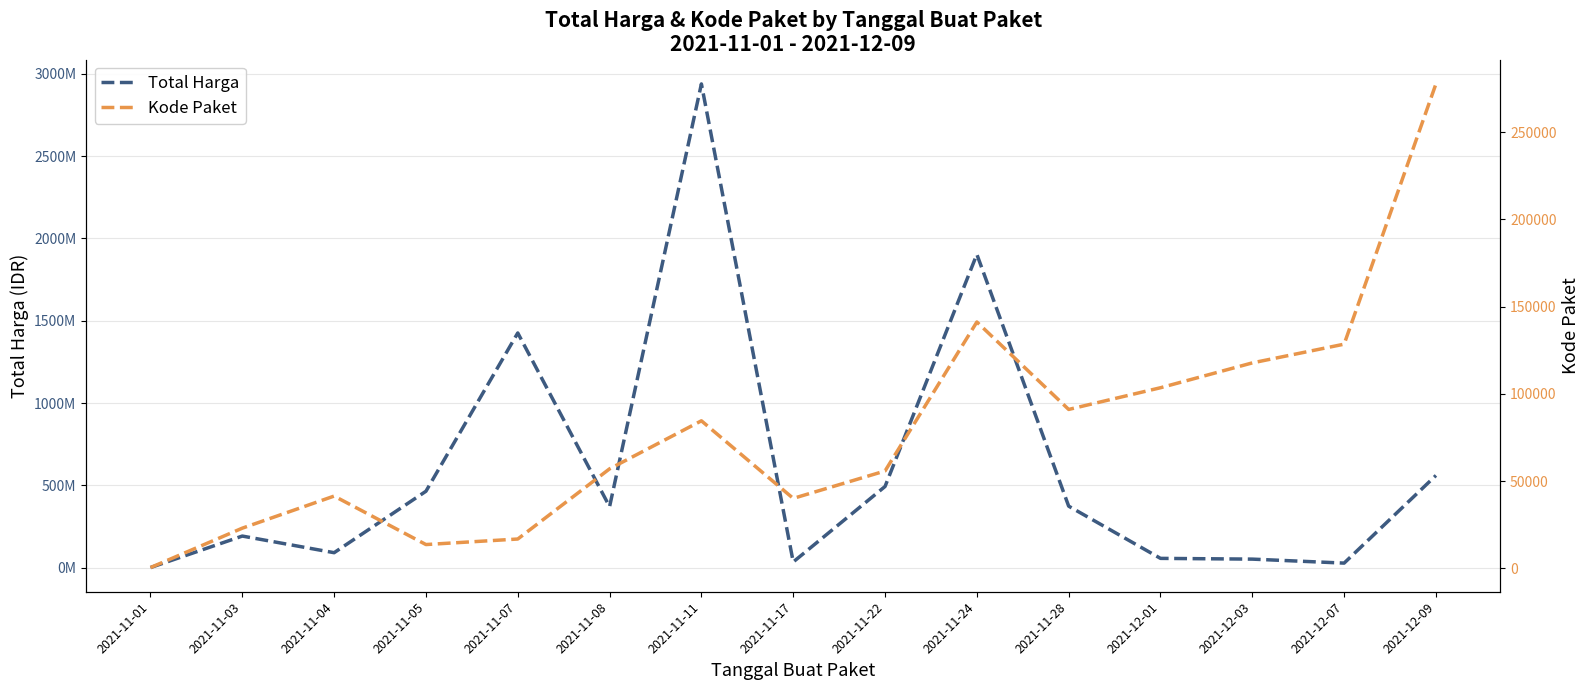

Which series has the largest total across all categories?

Total Harga